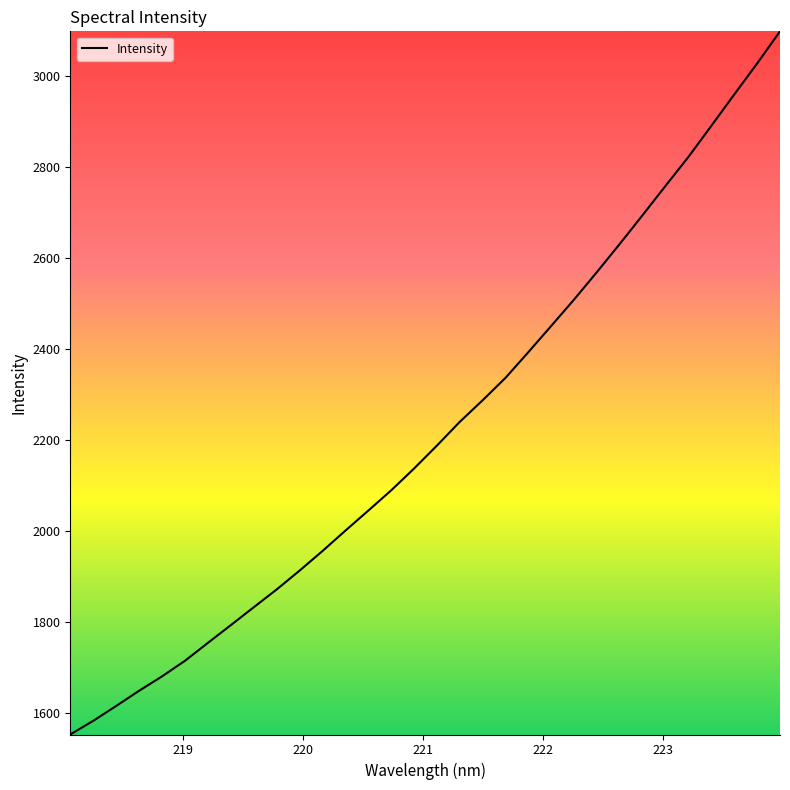

What is the greatest value displayed?

3097.8